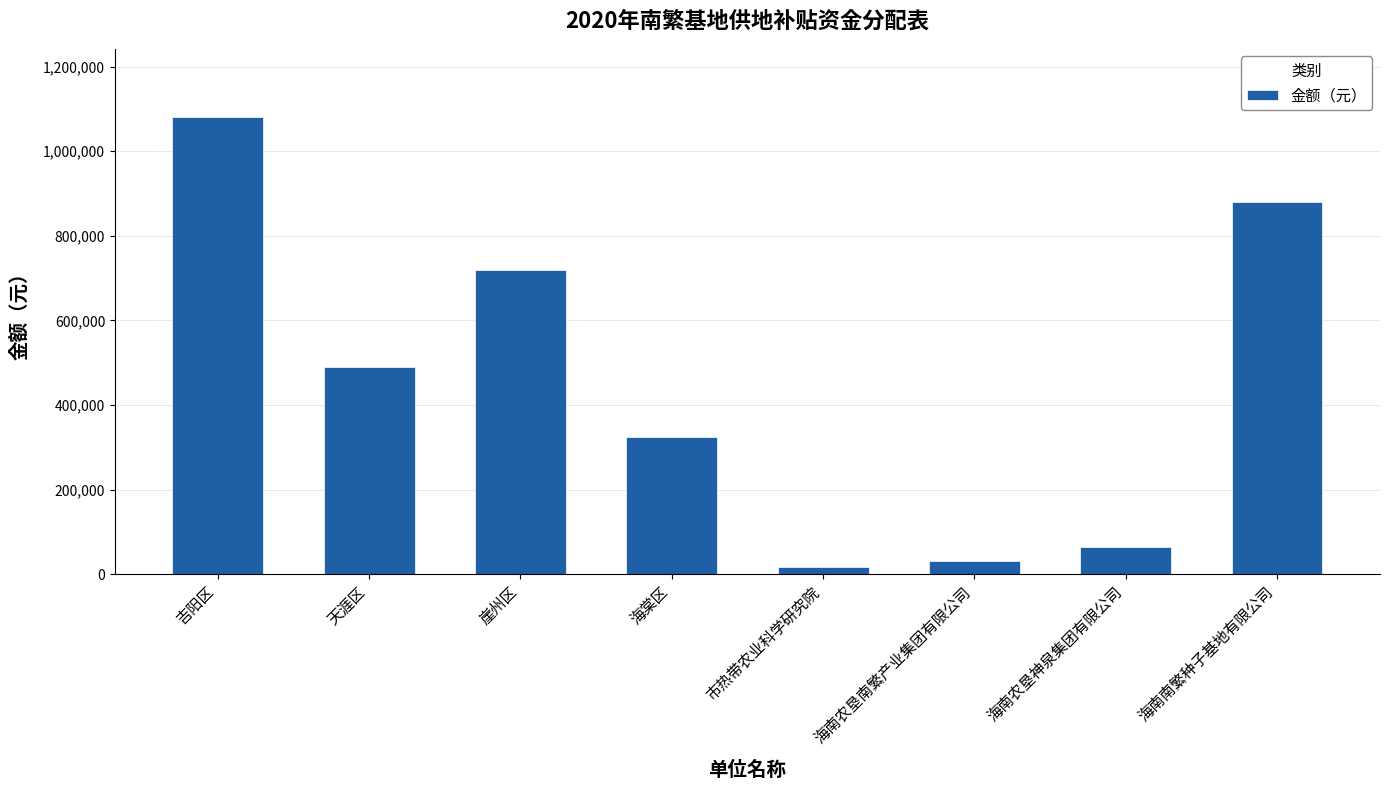

Are the bars horizontal?

No